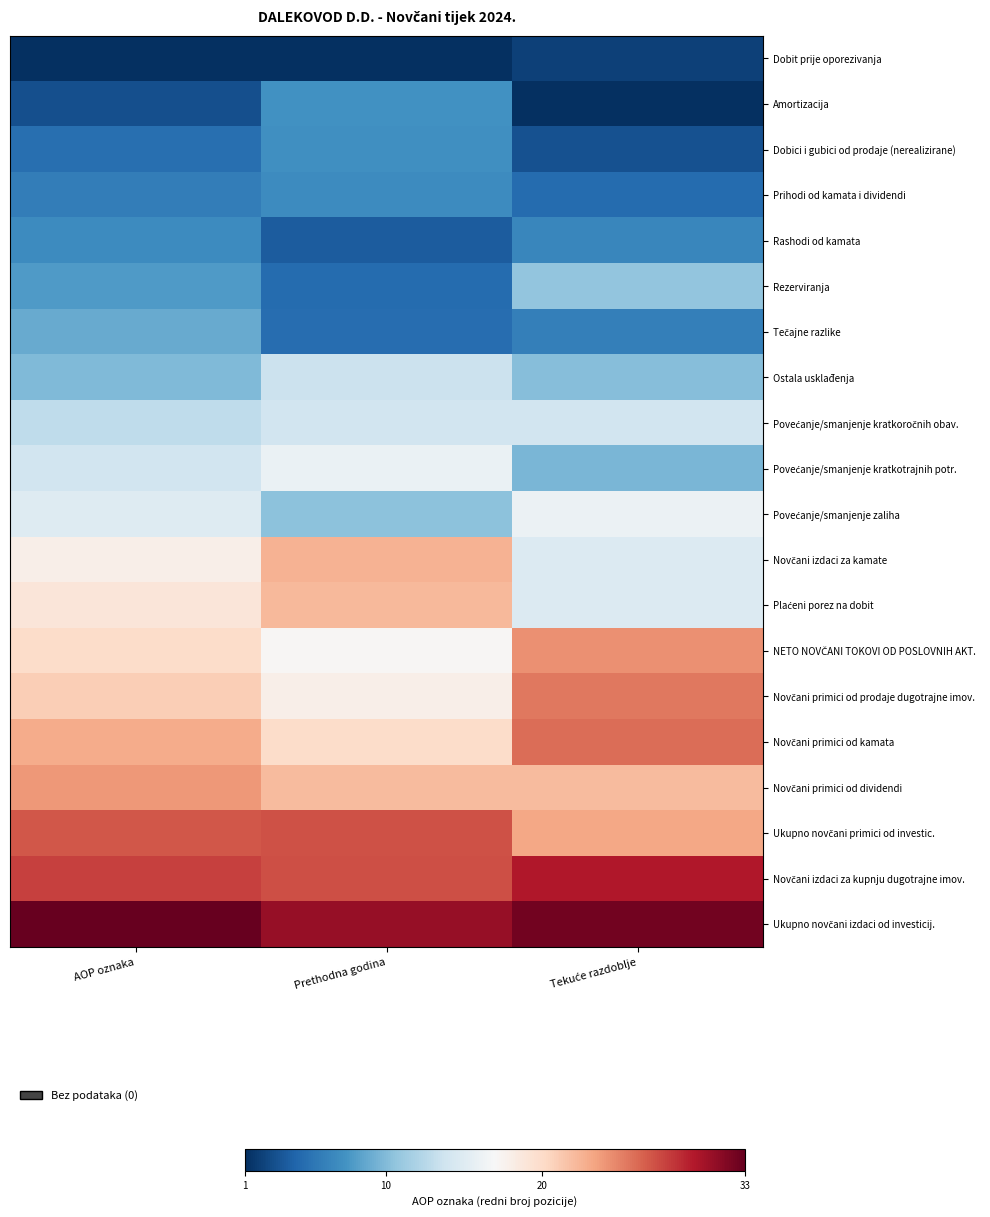

At how many categories does at least one series exceed 0?

3